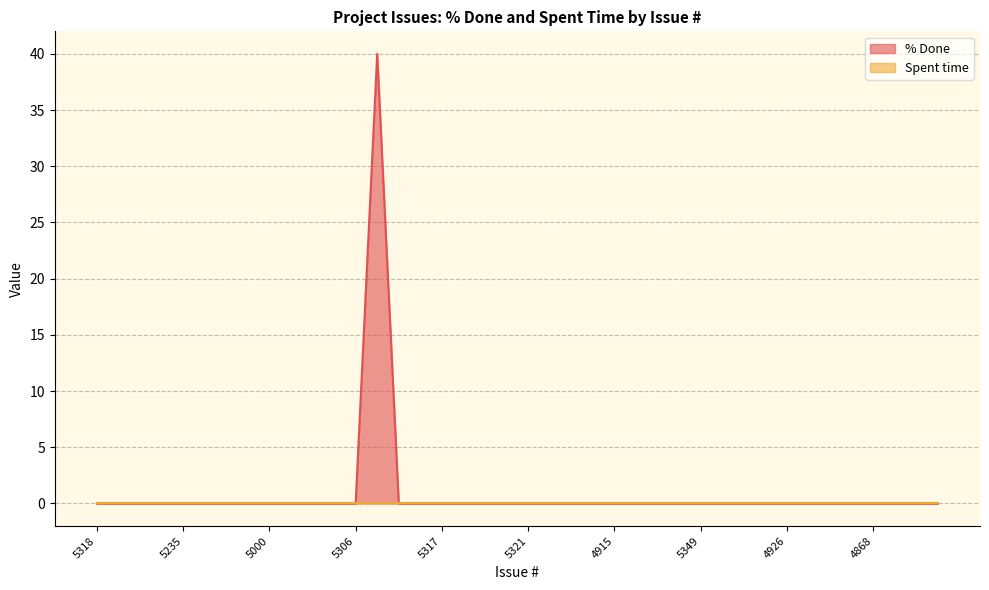

The value at 5256 is 0. True or false?

True